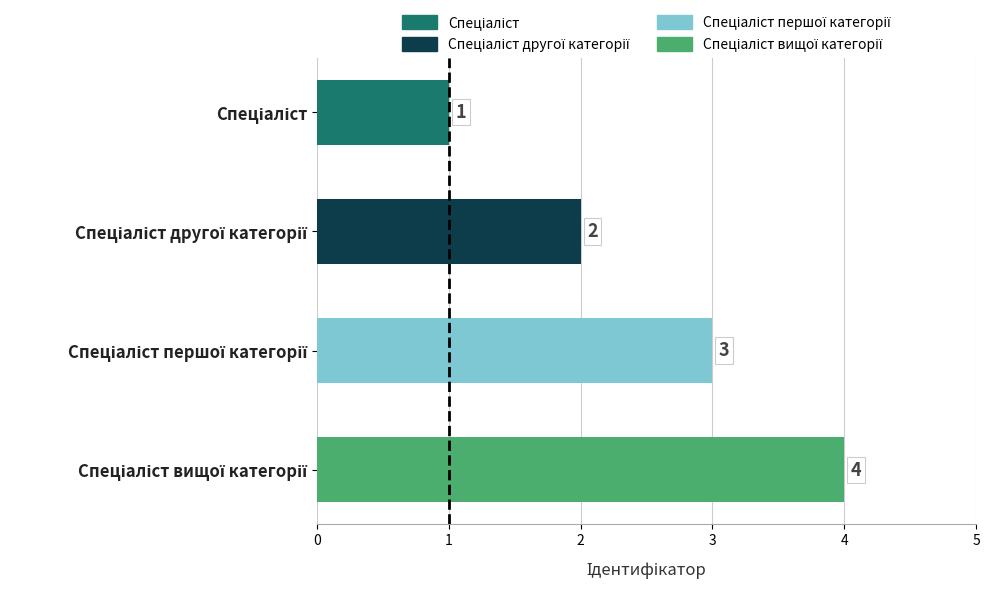

Count the values in the range 2 to 4.

3